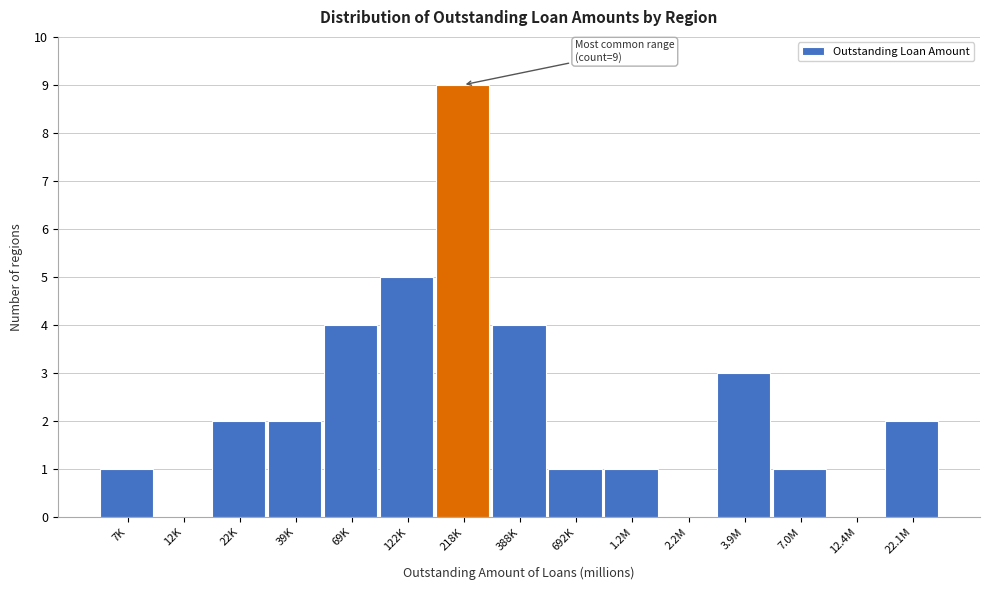

Reading right to left, list all the values displayed in this chart.

22.1M=2	12.4M=0	7.0M=1	3.9M=3	2.2M=0	1.2M=1	692K=1	388K=4	218K=9	122K=5	69K=4	39K=2	22K=2	12K=0	7K=1